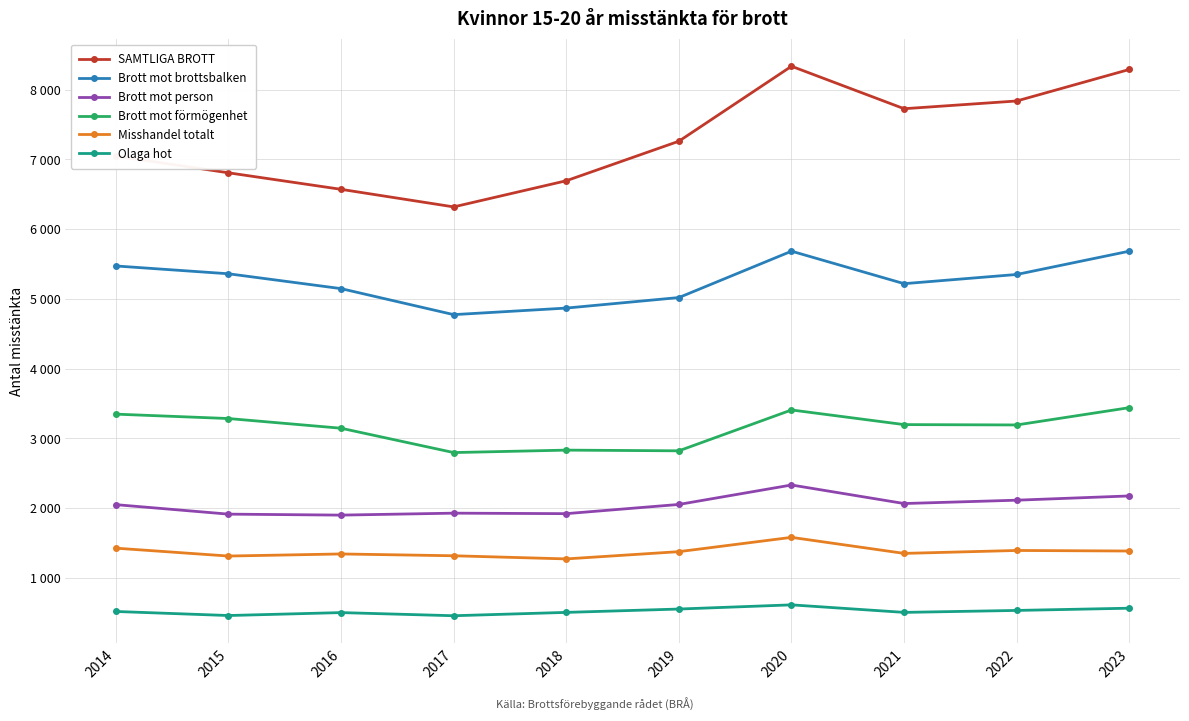

True or false: Brott mot person and Brott mot förmögenhet cross at least once.

False